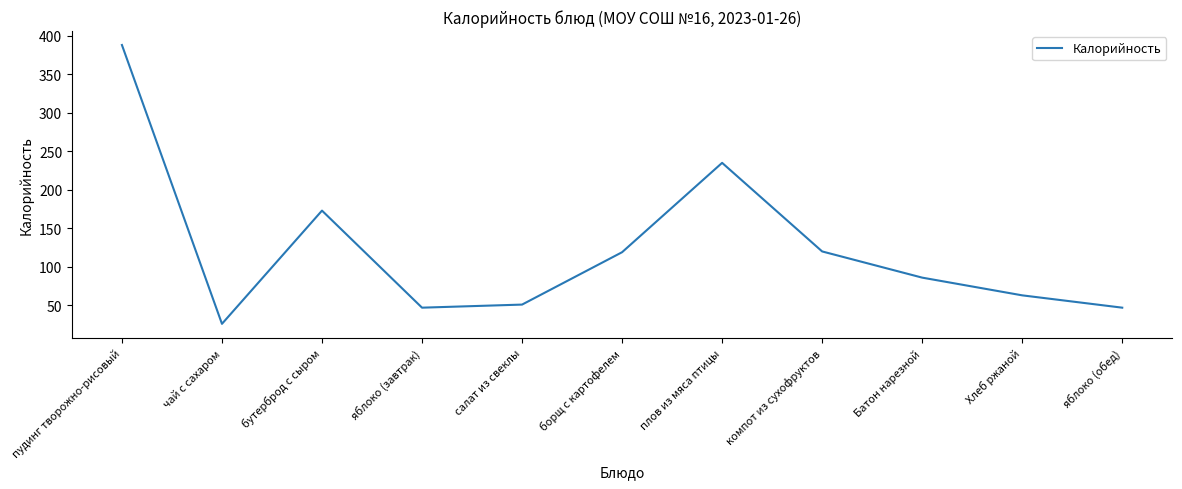

At which category does the data reach its first local valley?

чай с сахаром